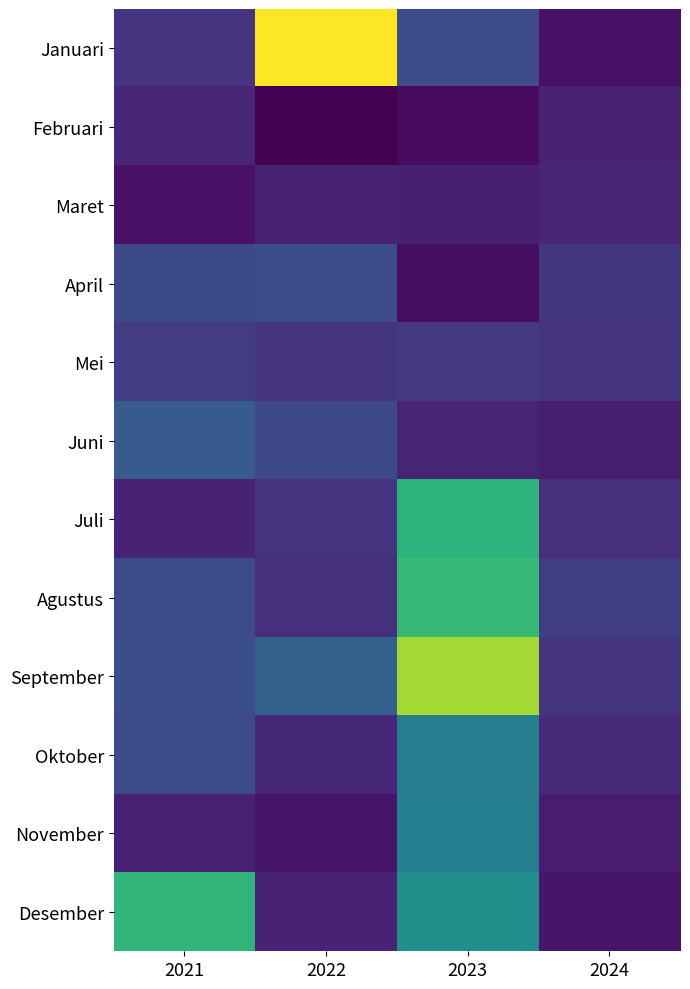

Reading left to right, extract all data points from this chart.

Januari: 2021=95	2022=330	2023=116	2024=66
Februari: 2021=82	2022=52	2023=60	2024=79
Maret: 2021=66	2022=80	2023=76	2024=82
April: 2021=114	2022=118	2023=63	2024=97
Mei: 2021=100	2022=95	2023=99	2024=94
Juni: 2021=133	2022=113	2023=81	2024=75
Juli: 2021=79	2022=94	2023=232	2024=90
Agustus: 2021=116	2022=89	2023=238	2024=104
September: 2021=119	2022=138	2023=292	2024=94
Oktober: 2021=115	2022=83	2023=171	2024=86
November: 2021=78	2022=68	2023=172	2024=73
Desember: 2021=234	2022=80	2023=190	2024=69